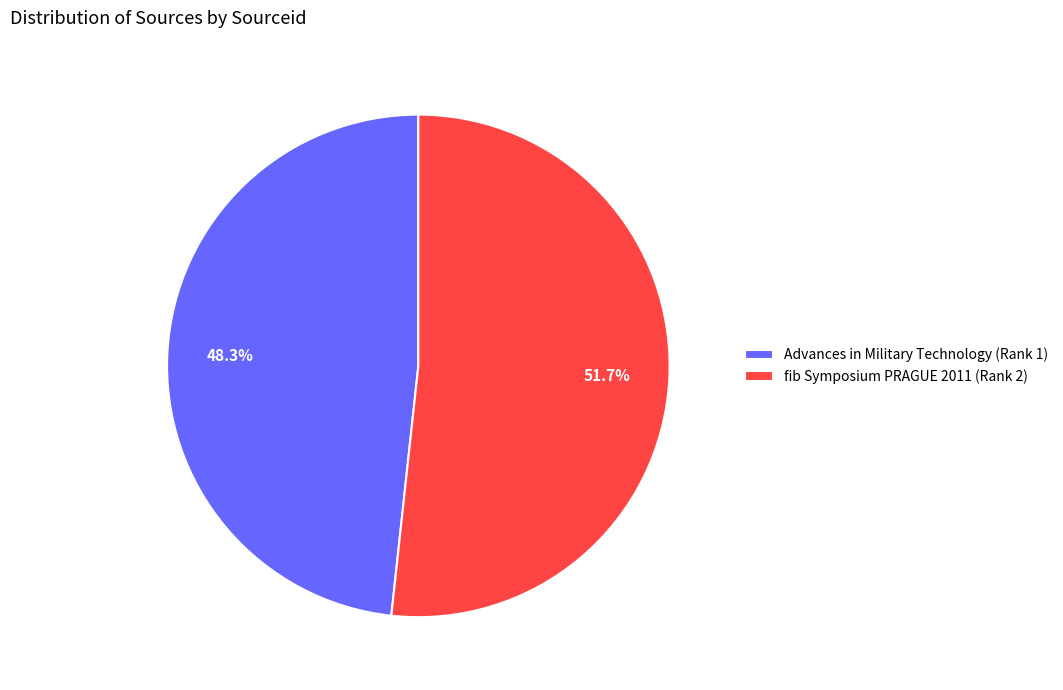

Is it true that Advances in Military Technology (Rank 1) is 48% of the pie?

True